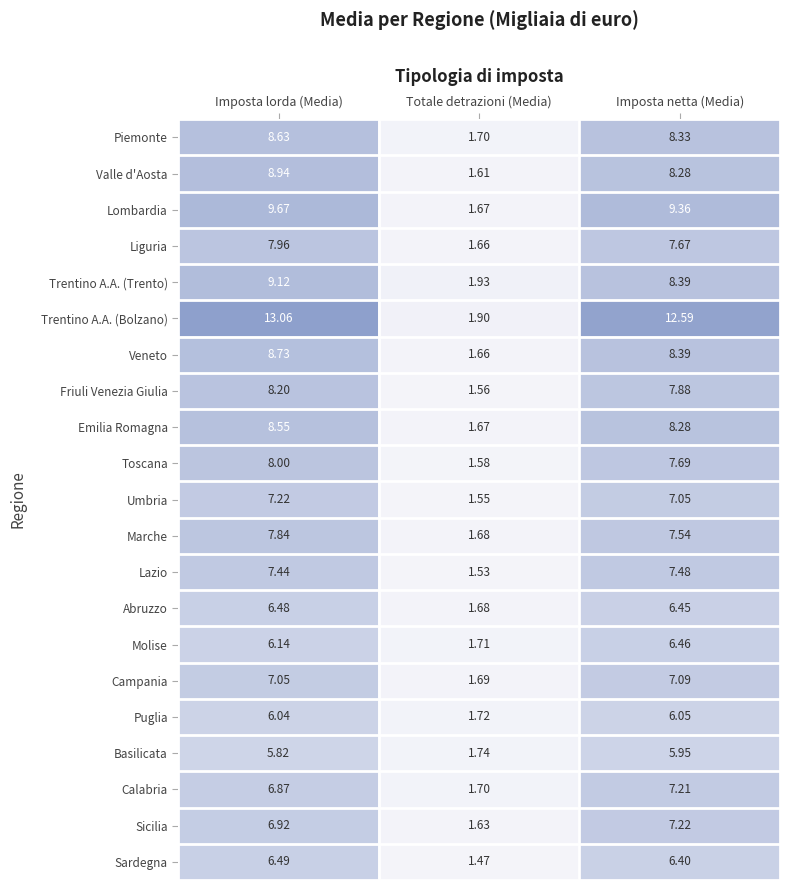

What is the difference between the highest and lowest values at Imposta netta (Media)?

6.6